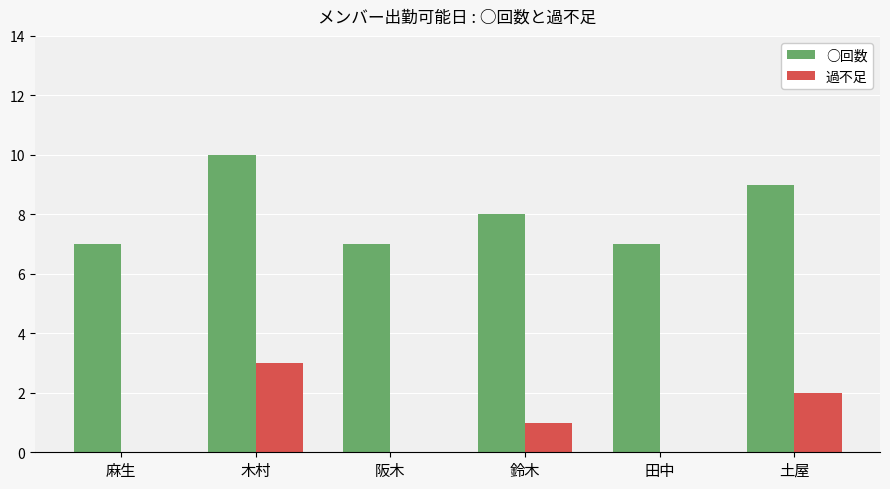

What is the spread (max minus min) of values at 田中?

7